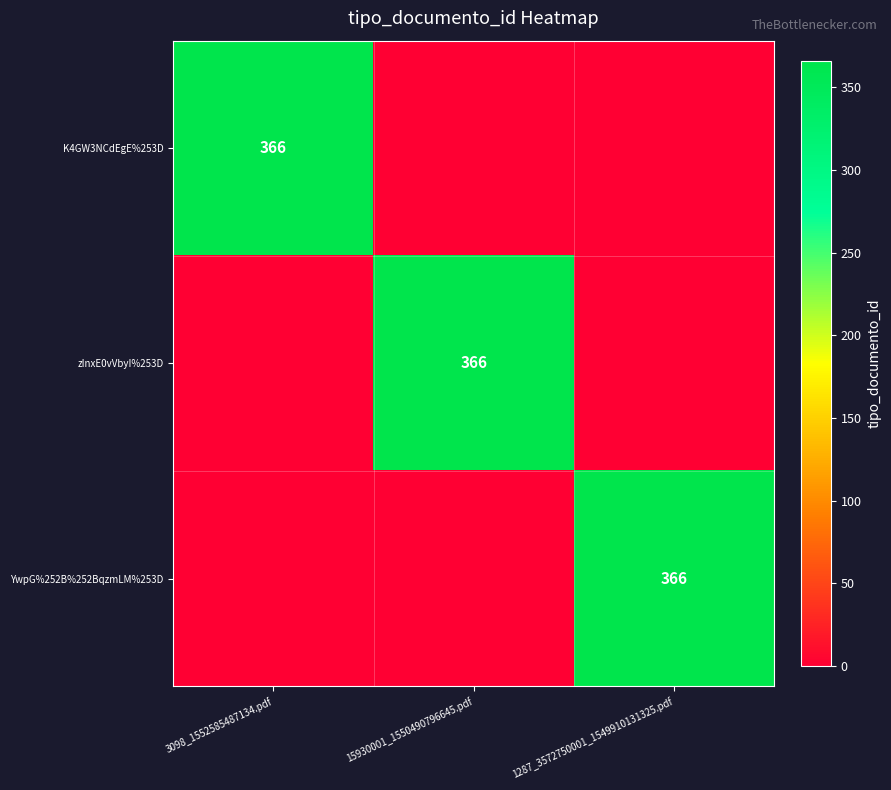

The zInxE0vVbyI%253D series shows 366 at 15930001_1550490796645.pdf. True or false?

True